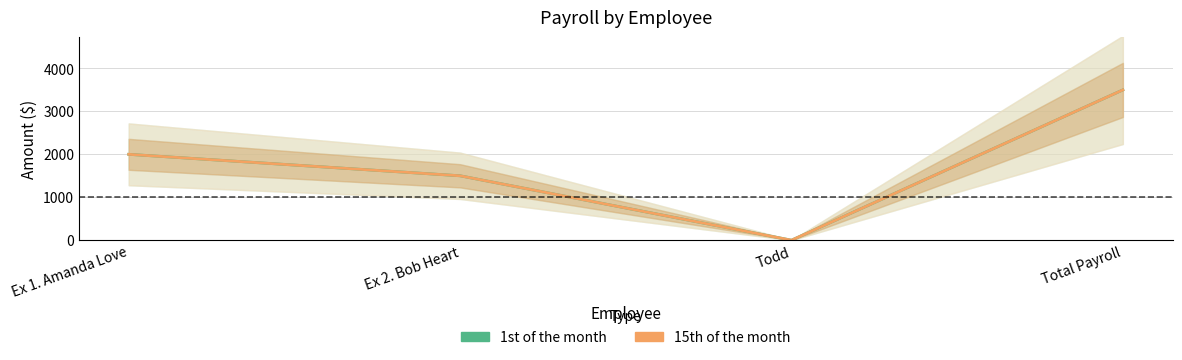

True or false: 15th of the month and 1st of the month intersect in this chart.

False